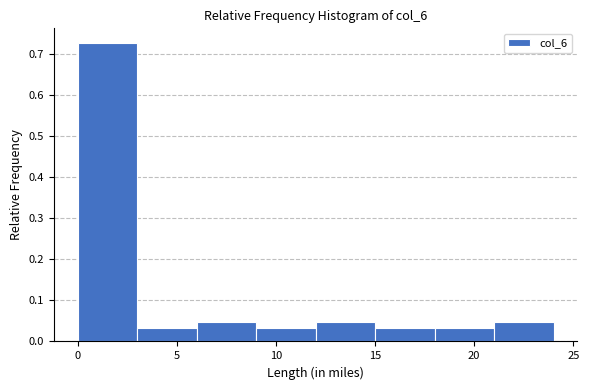

Over which range of the x-axis is the bar tallest?

0 to 3